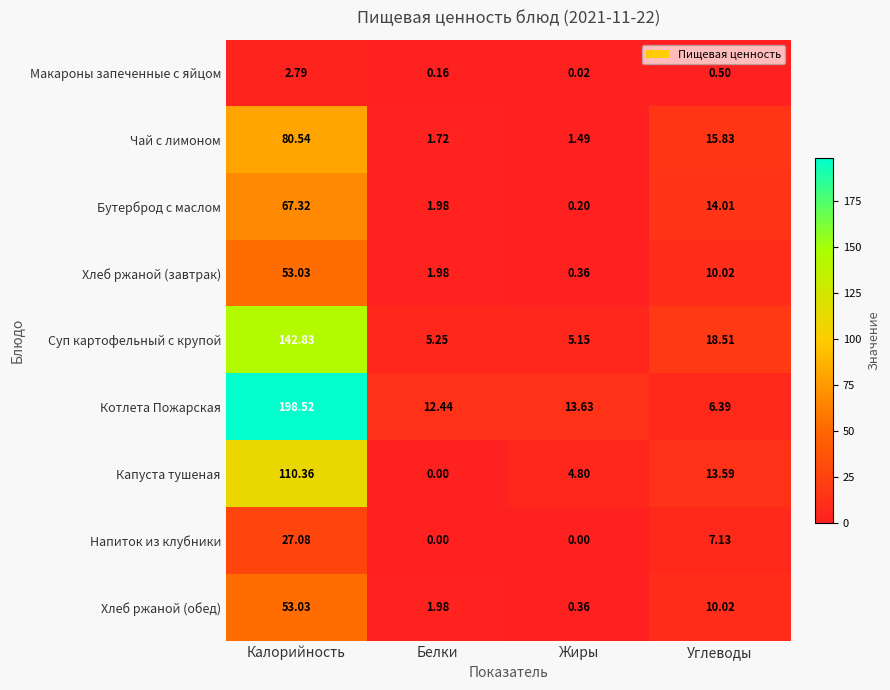

Which category has the lowest value in the Суп картофельный с крупой series?

Жиры